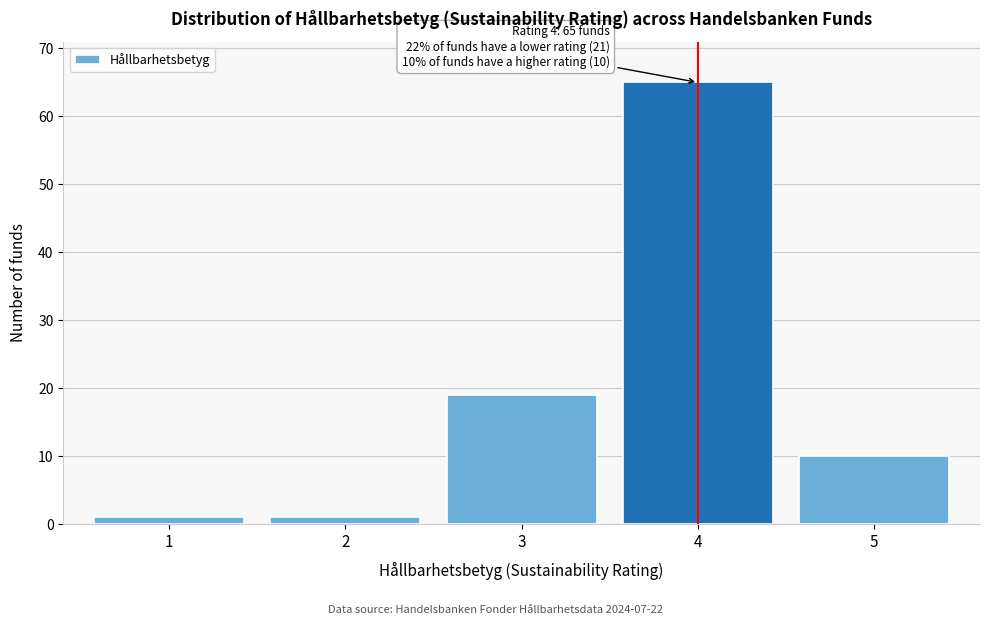

Reading left to right, what are all the values shown in this chart?

1=1	2=1	3=19	4=65	5=10